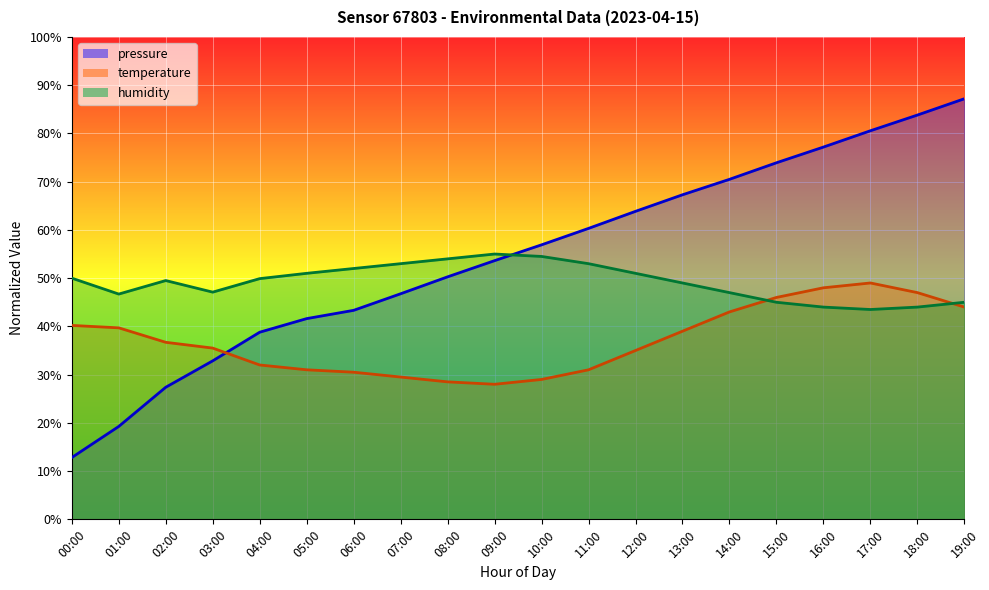

Rank the categories by pressure value from lowest to highest.

00:00, 01:00, 02:00, 03:00, 04:00, 05:00, 06:00, 07:00, 08:00, 09:00, 10:00, 11:00, 12:00, 13:00, 14:00, 15:00, 16:00, 17:00, 18:00, 19:00